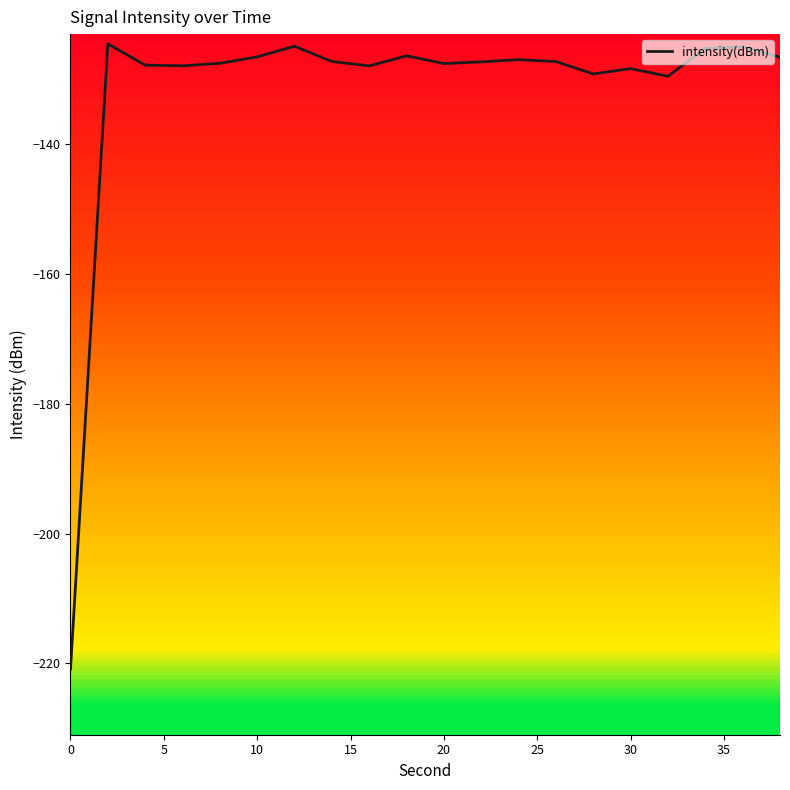

What is the smallest value displayed?

-220.9